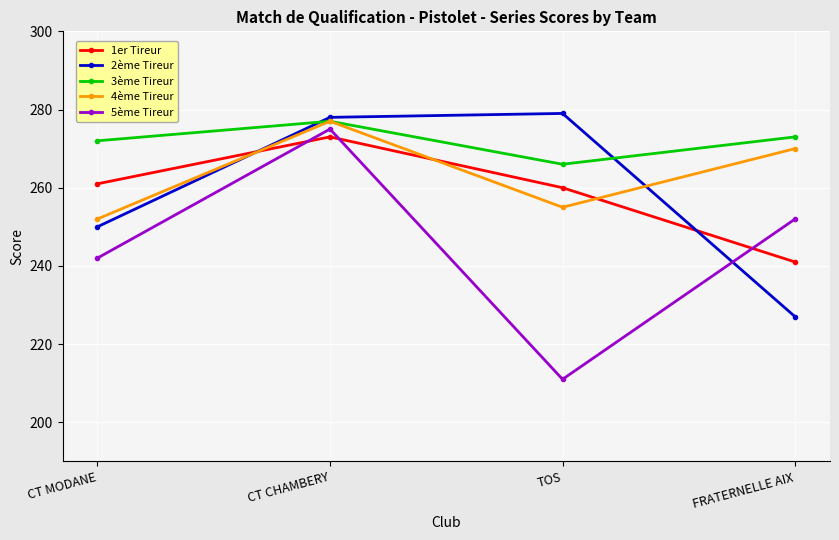

What is the value of the 4ème Tireur point at the 2nd from the left?

277